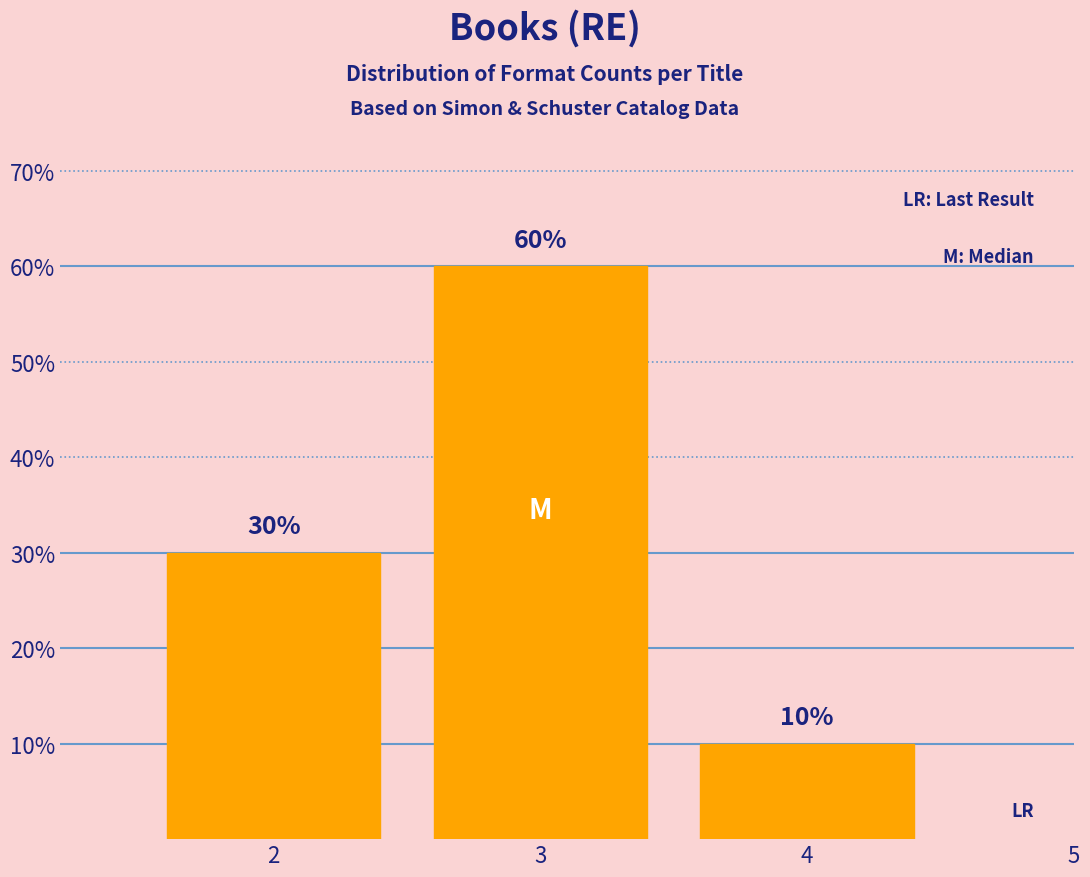

Reading left to right, transcribe all the data shown in this chart.

30	60	10